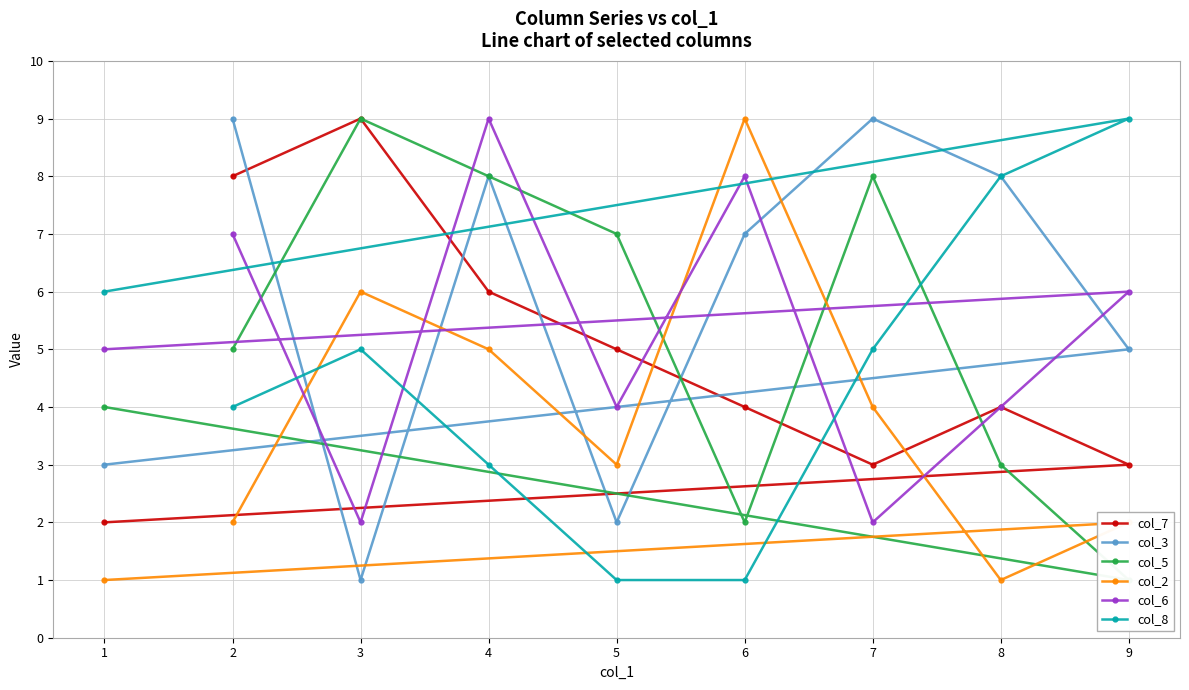

Where does the col_8 series first go above 5?

1